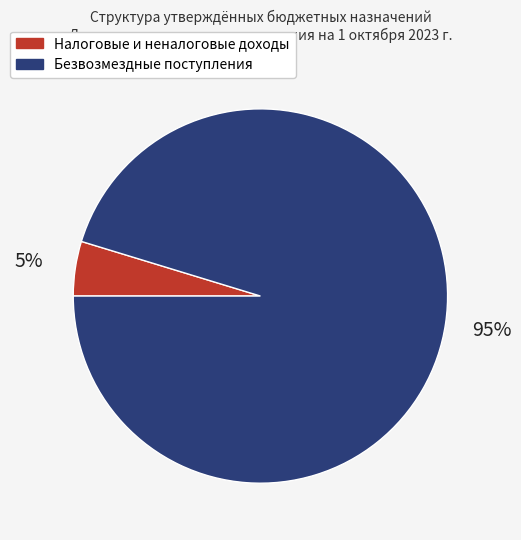

Is the sum of Безвозмездные поступления and Налоговые и неналоговые доходы greater than half?

Yes